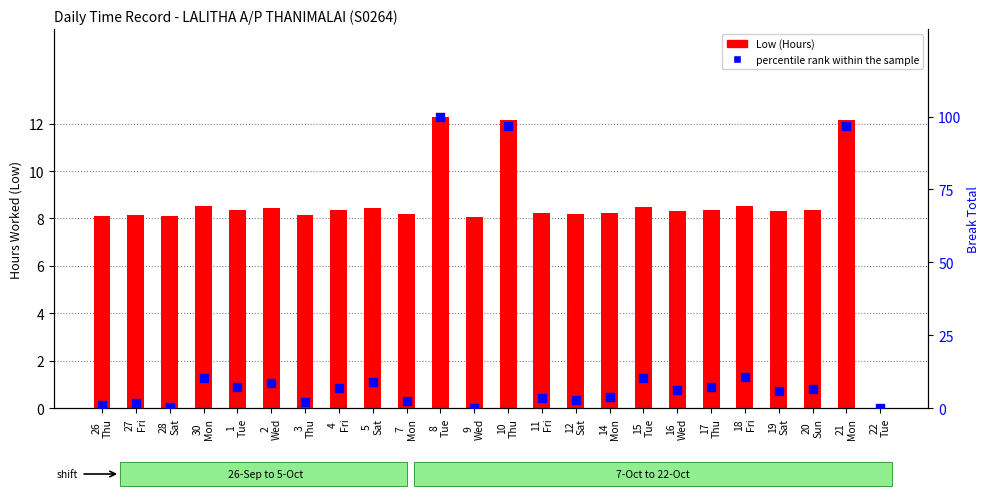

What are all the series names shown in the legend?

Low (Hours), percentile rank within the sample